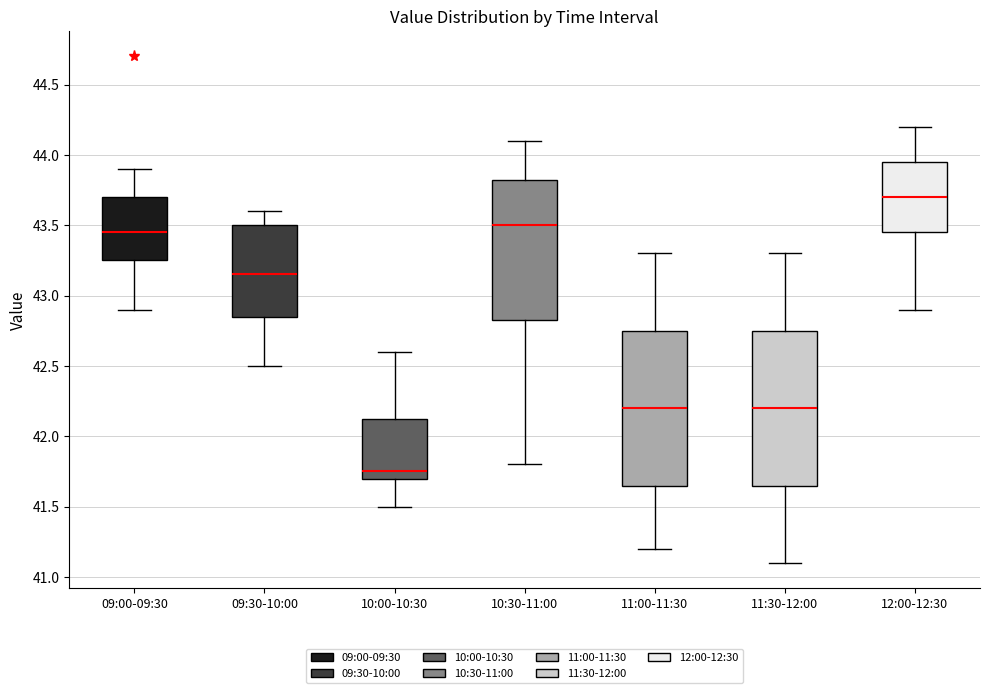

Reading left to right, transcribe this box plot: for each box, give where its median line is, the range the box spans, and where its two whiskers end, as read against the y-axis. The values are not printed on the chart, so give them approximately, as read against the axis.

09:00-09:30: median 43.45, box 43.25 to 43.70, whiskers 42.90 to 43.90
09:30-10:00: median 43.15, box 42.85 to 43.50, whiskers 42.50 to 43.60
10:00-10:30: median 41.75, box 41.70 to 42.15, whiskers 41.50 to 42.60
10:30-11:00: median 43.50, box 42.85 to 43.85, whiskers 41.80 to 44.10
11:00-11:30: median 42.20, box 41.65 to 42.75, whiskers 41.20 to 43.30
11:30-12:00: median 42.20, box 41.65 to 42.75, whiskers 41.10 to 43.30
12:00-12:30: median 43.70, box 43.45 to 43.95, whiskers 42.90 to 44.20